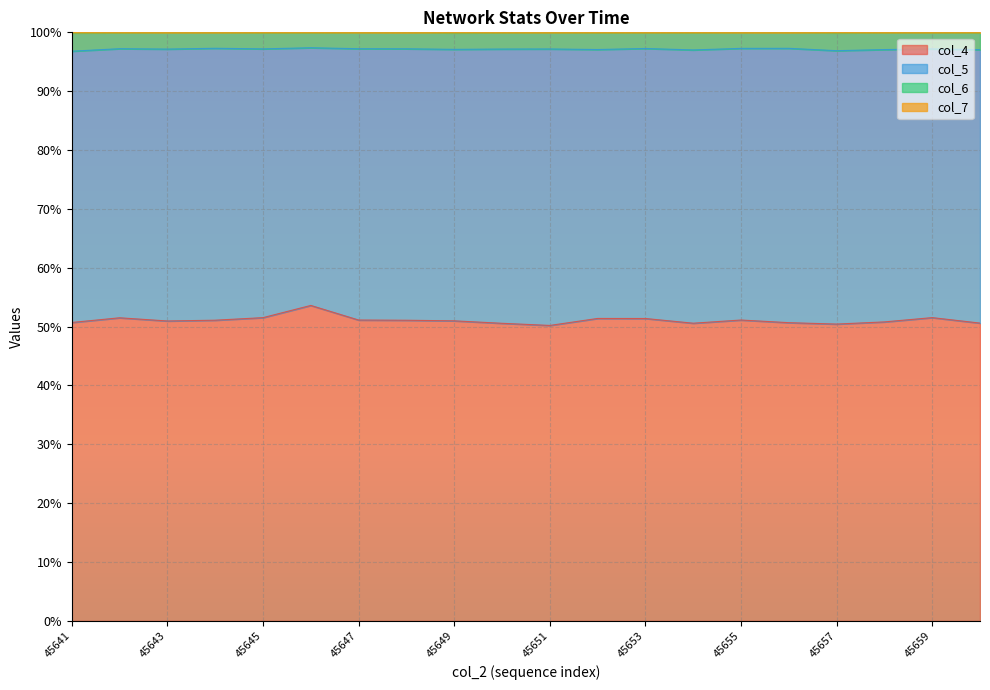

What is the highest value of the col_4 series?

53.6